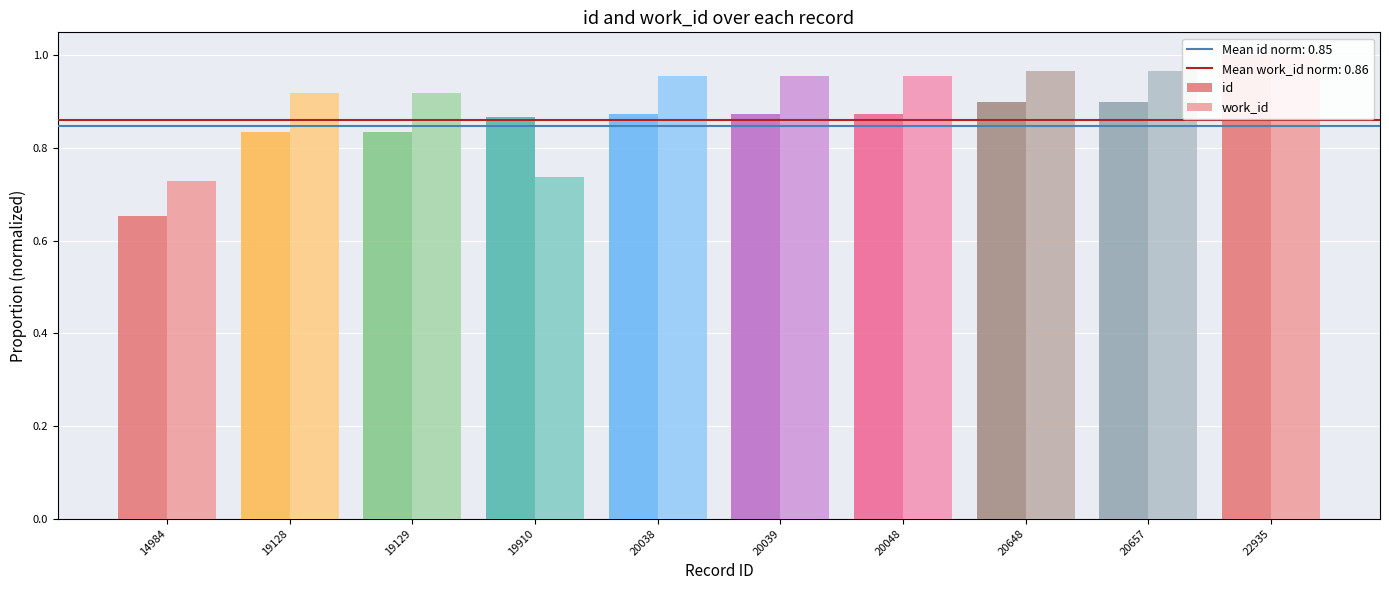

How many work_id values are between 0 and 1?

10